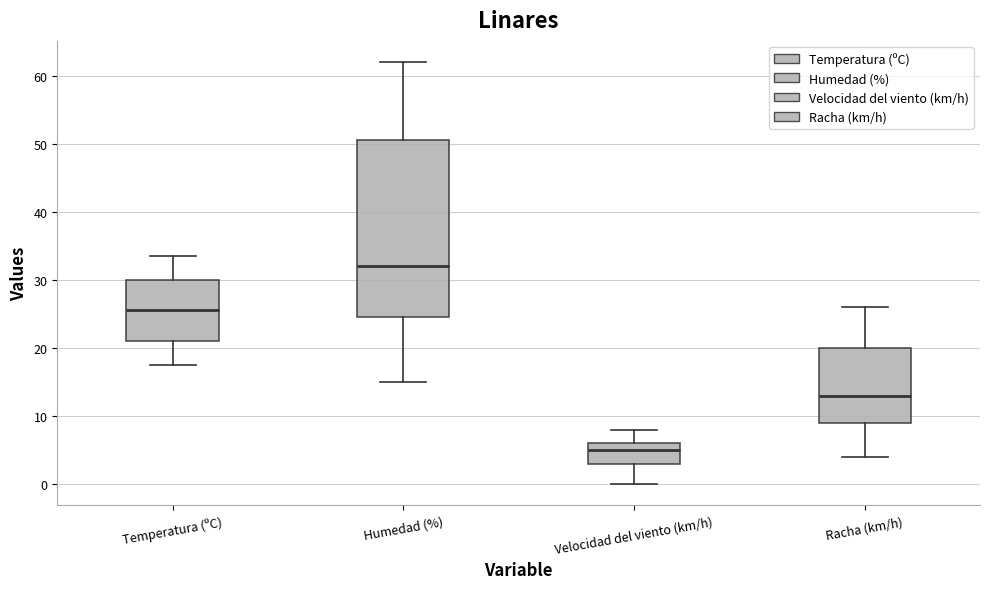

Reading left to right, transcribe this box plot: for each box, give where its median line is, the range the box spans, and where its two whiskers end, as read against the y-axis. The values are not printed on the chart, so give them approximately, as read against the axis.

Temperatura (ºC): median 26, box 21 to 30, whiskers 18 to 34
Humedad (%): median 32, box 25 to 51, whiskers 15 to 62
Velocidad del viento (km/h): median 5, box 3 to 6, whiskers 0 to 8
Racha (km/h): median 13, box 9 to 20, whiskers 4 to 26